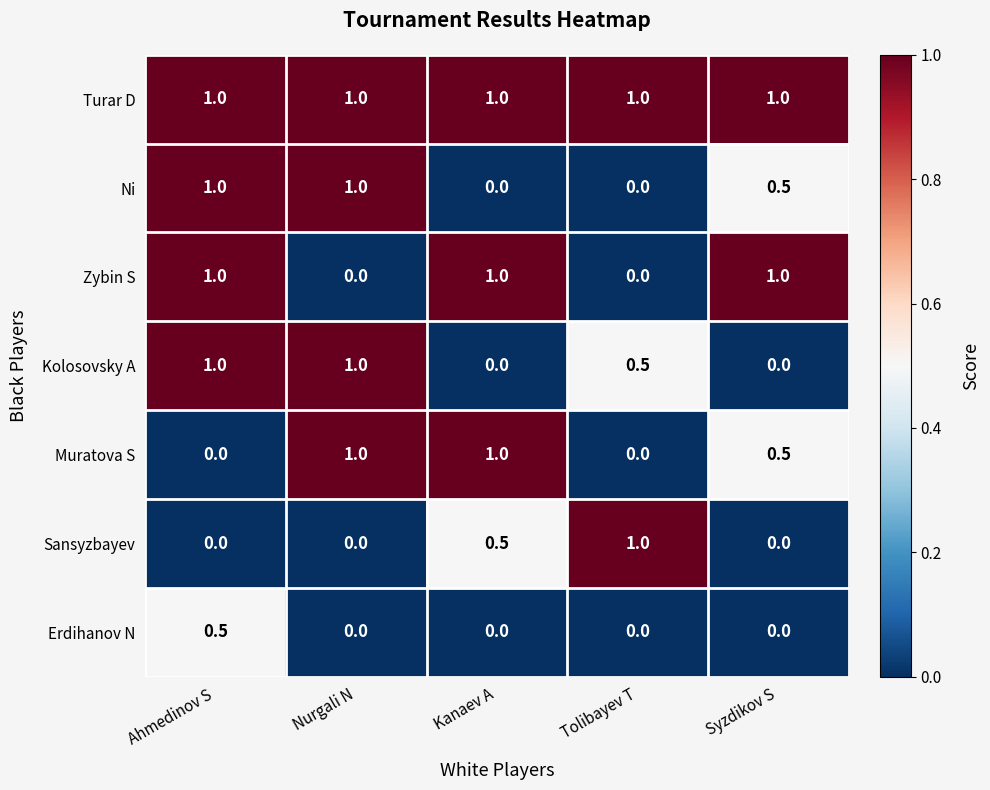

The value of Kolosovsky A at Ahmedinov S is 1.0. True or false?

True